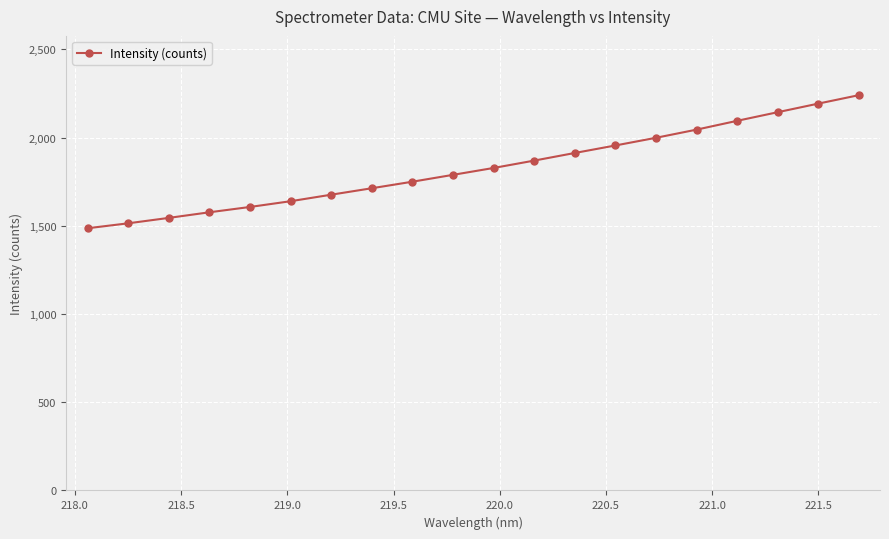

What is the difference between the maximum and minimum values?

754.2